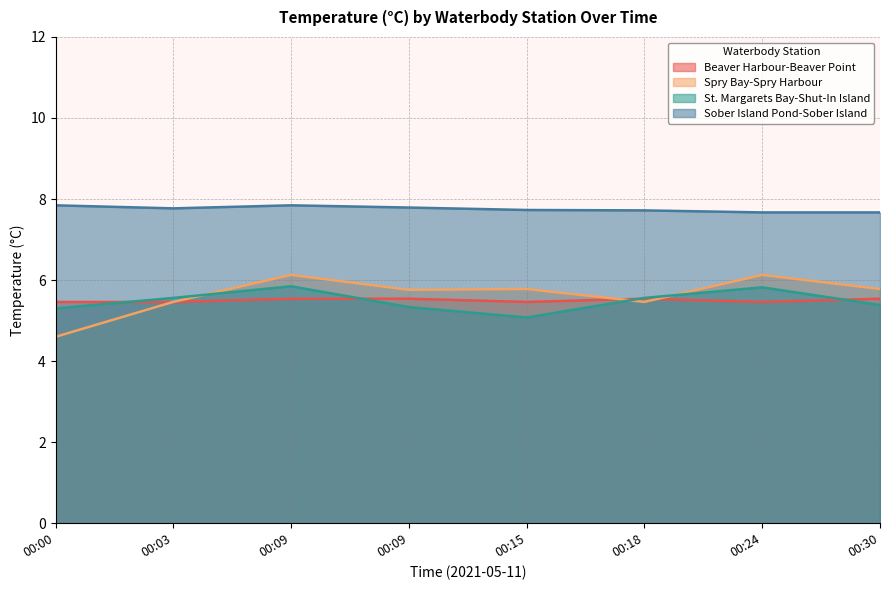

True or false: Sober Island Pond-Sober Island and Spry Bay-Spry Harbour intersect in this chart.

False